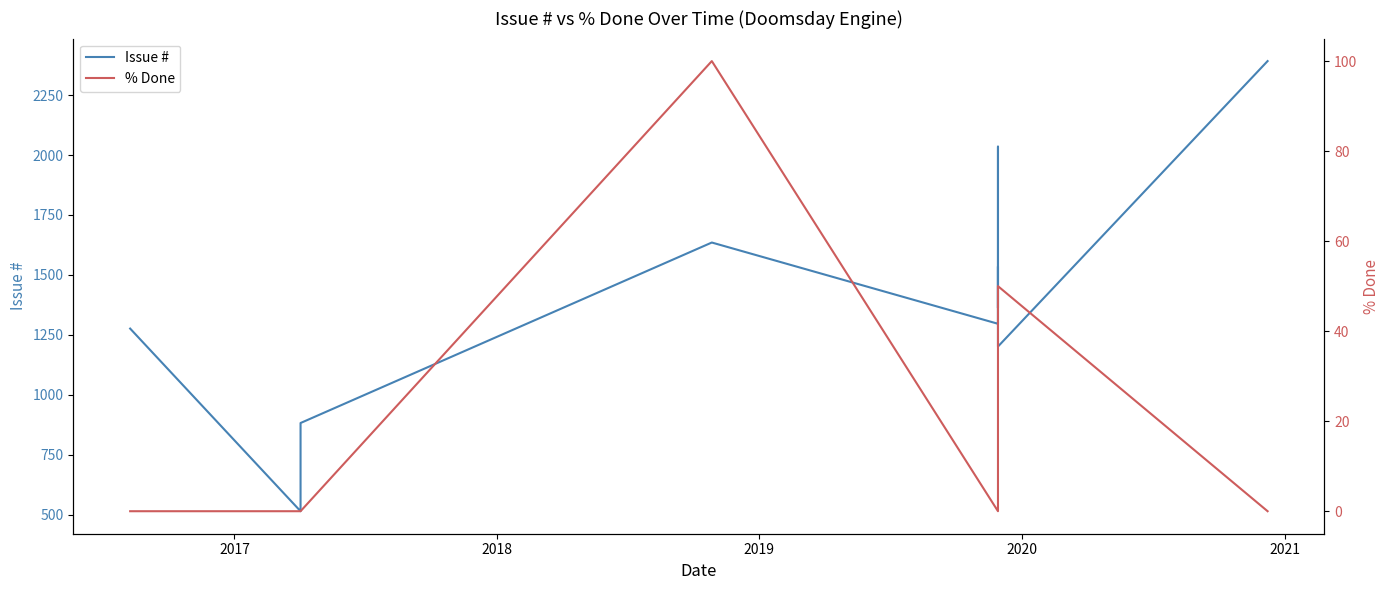

Does the chart have visible grid lines?

No